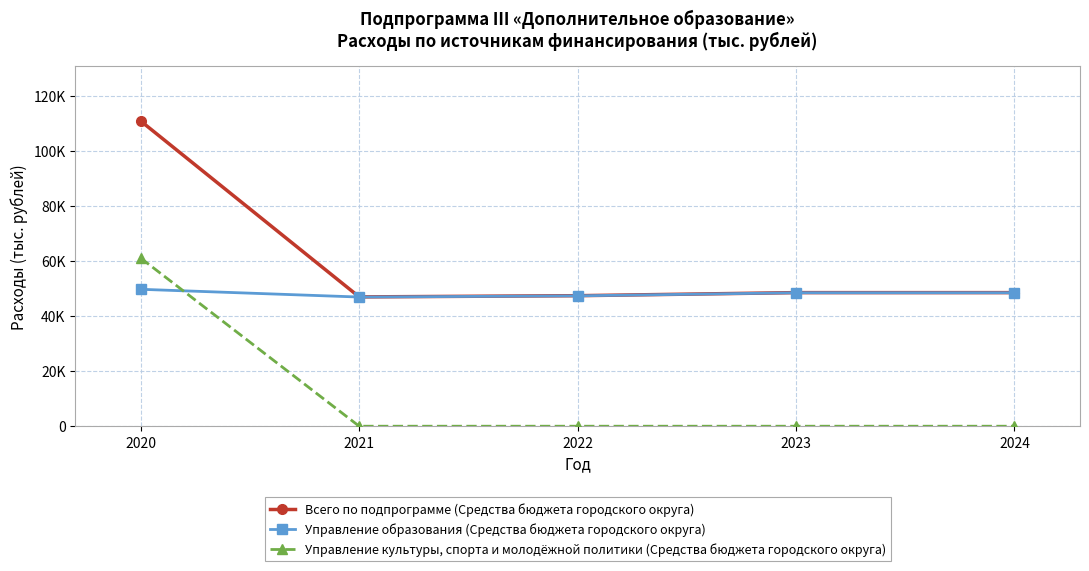

At which label does Управление образования (Средства бюджета городского округа) reach its peak?

2020